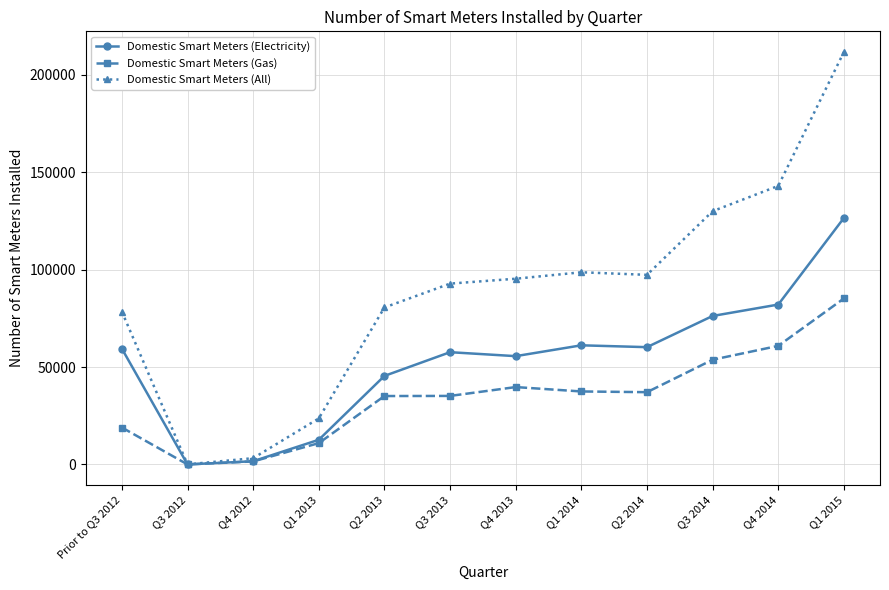

What is the label of the 12th point from the right?

Prior to Q3 2012